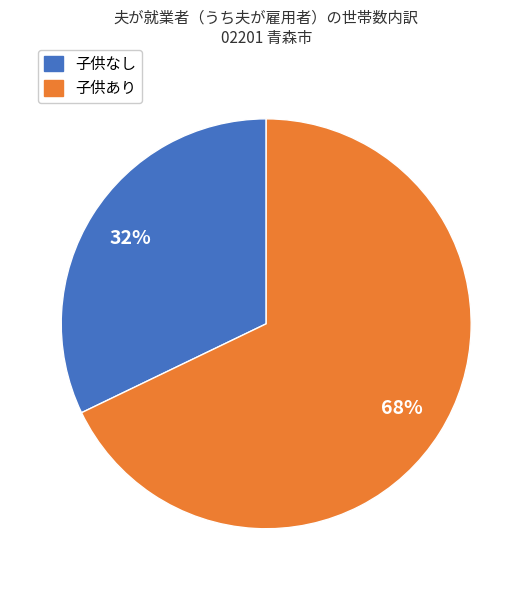

Is there a majority slice in this chart?

Yes